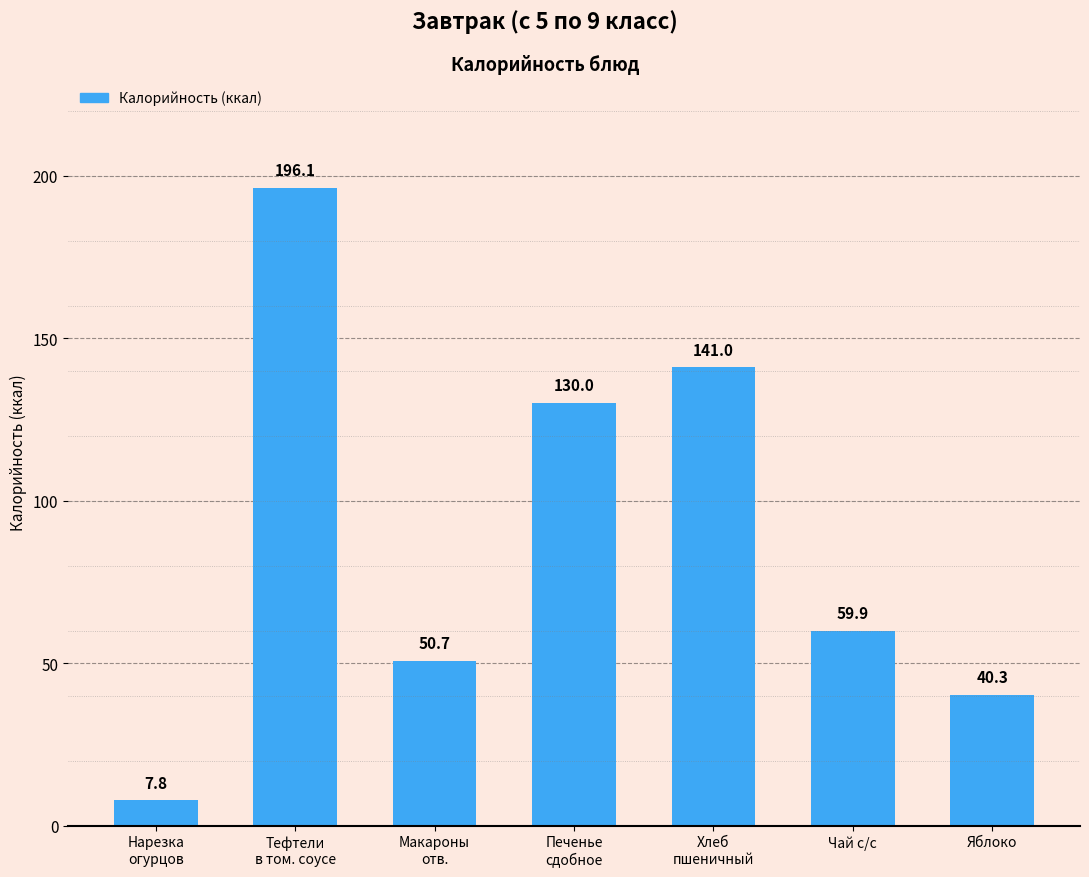

Rank the categories by value from highest to lowest.

Тефтели
в том. соусе, Хлеб
пшеничный, Печенье
сдобное, Чай с/с, Макароны
отв., Яблоко, Нарезка
огурцов